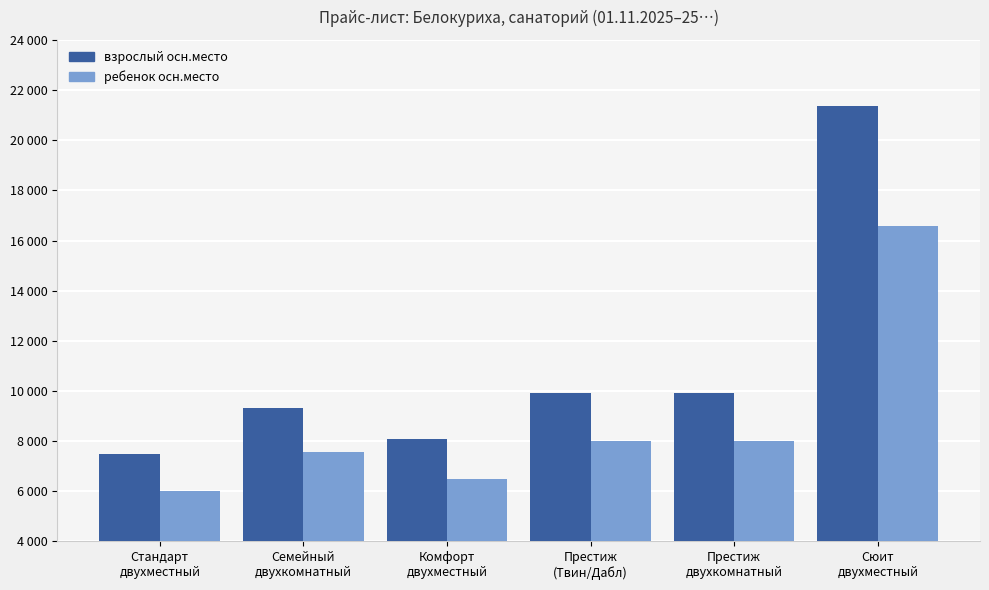

Does the chart contain stacked bars?

No